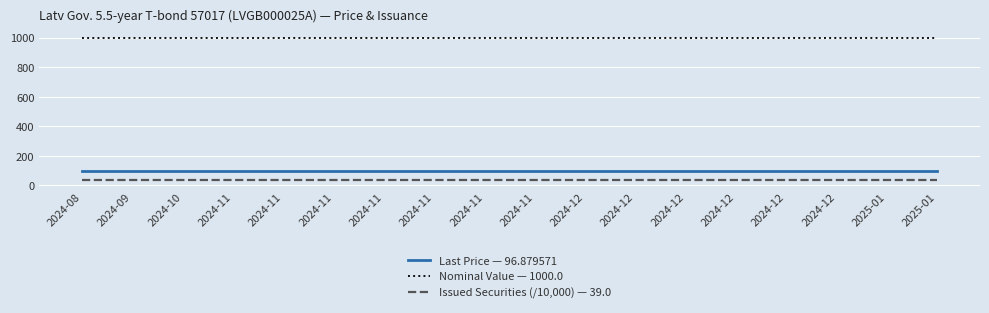

What value does the Nominal Value — 1000.0 series have at 2024-12?

1000.0